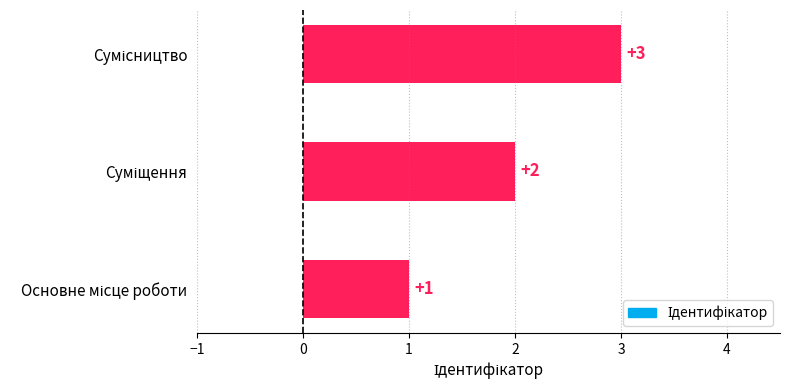

What is the sum of all values?

6